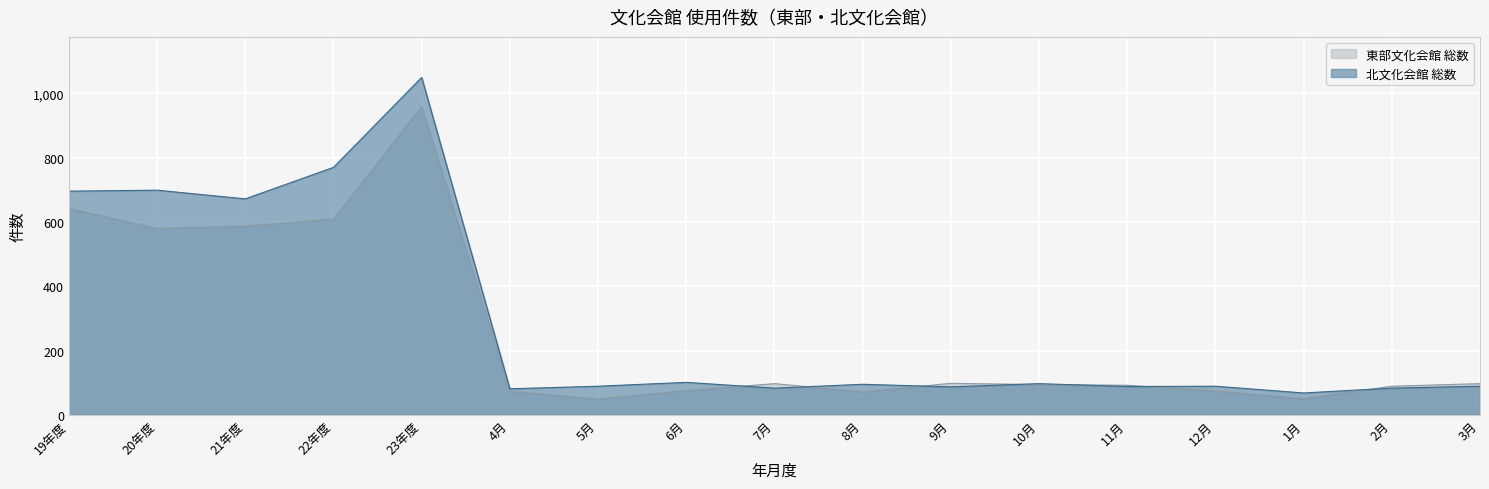

What are all the series names shown in the legend?

東部文化会館 総数, 北文化会館 総数